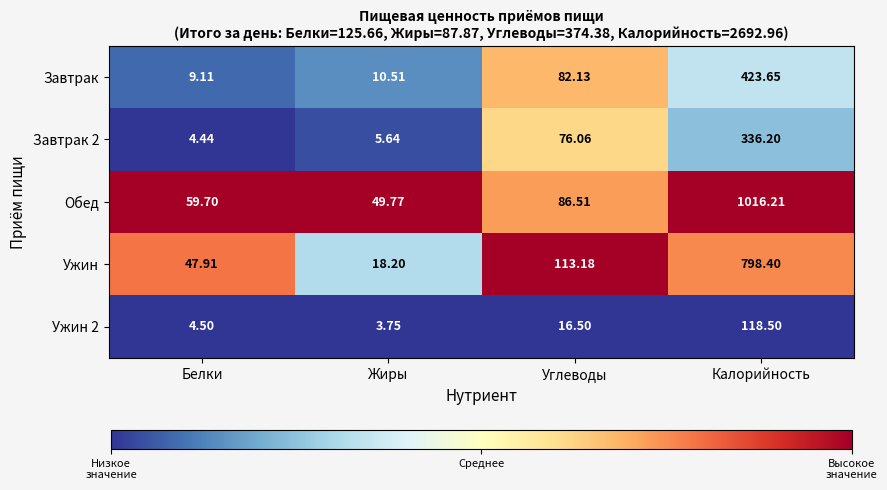

Which series has the largest total across all categories?

Обед